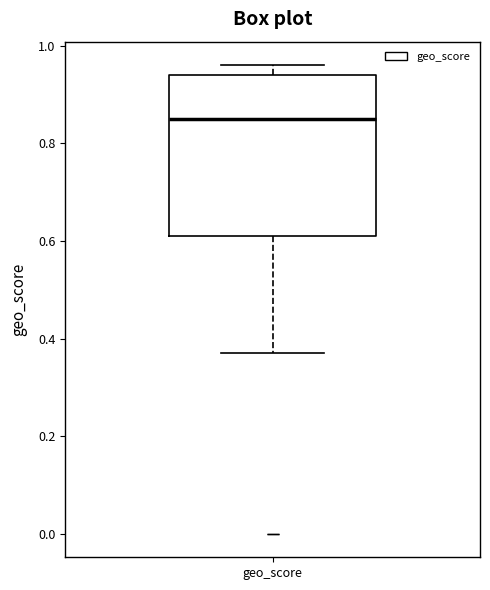

Transcribe this box plot: give where the median line is, the range the box spans, and where the two whiskers end, as read against the y-axis. The values are not printed on the chart, so give them approximately, as read against the axis.

median 0.86, box 0.62 to 0.94, whiskers 0.38 to 0.96